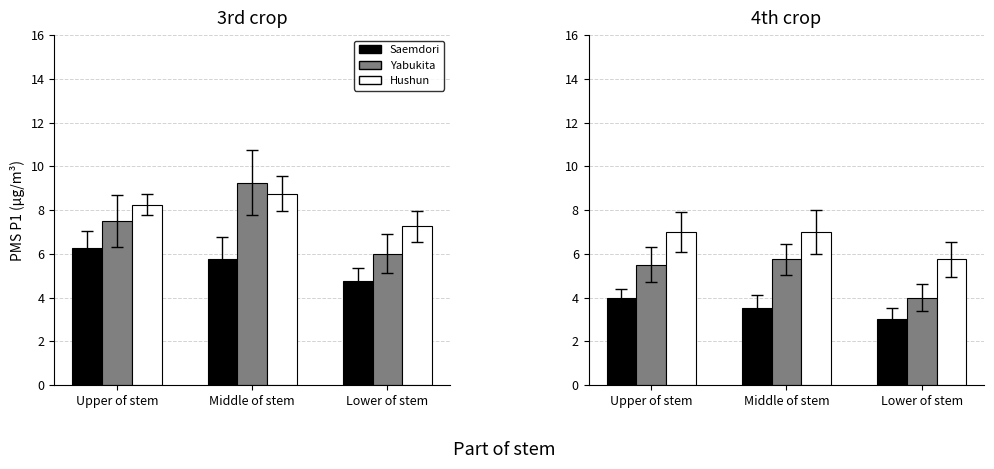

Which series has the largest total across all categories?

Hushun